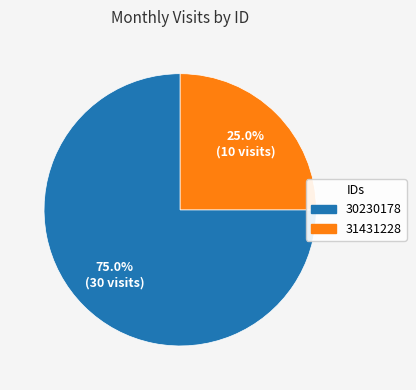

What is the ratio of the value at 30230178 to the value at 31431228?

3.0